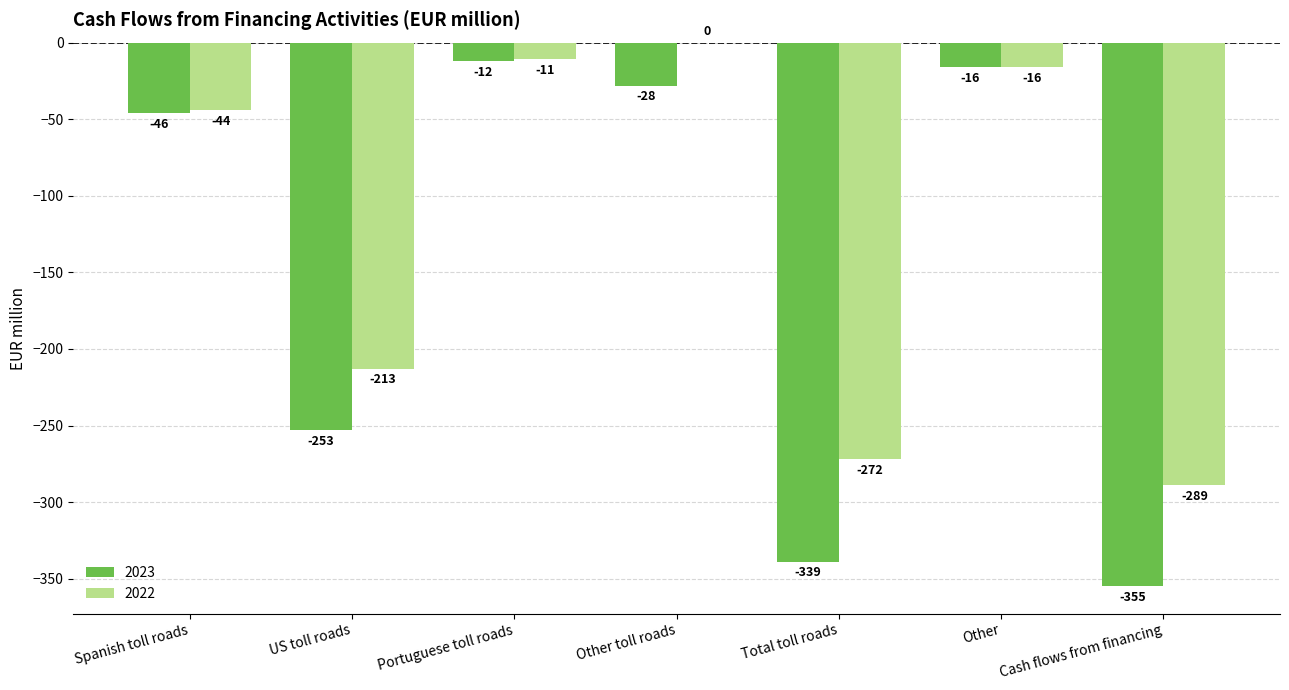

Between Total toll roads and Other, which series saw the biggest shift?

2023